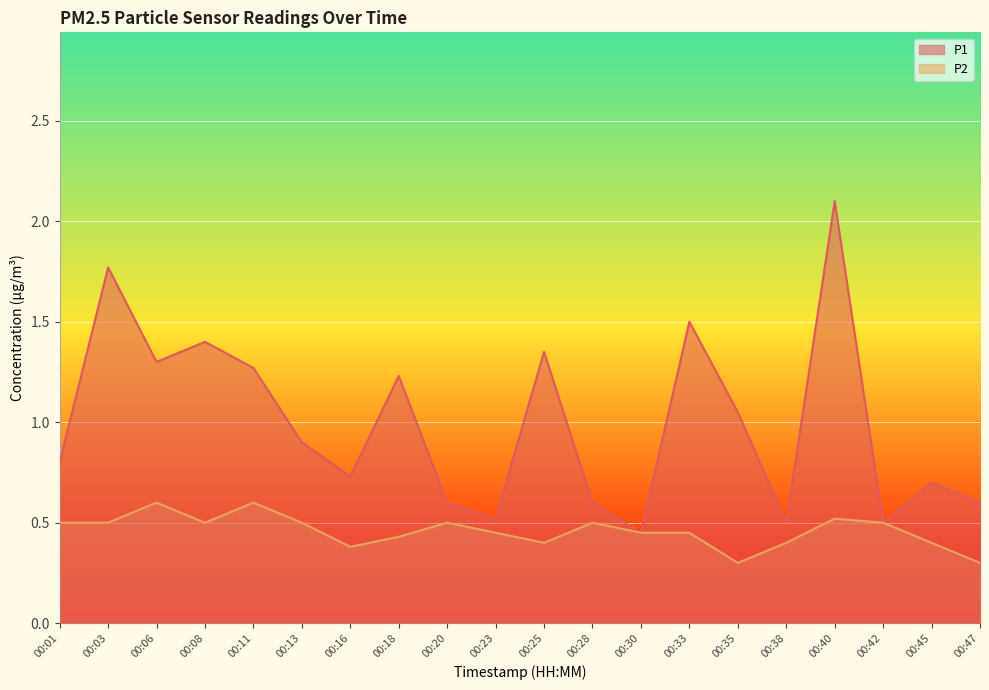

What is the minimum value shown in the chart?

0.3